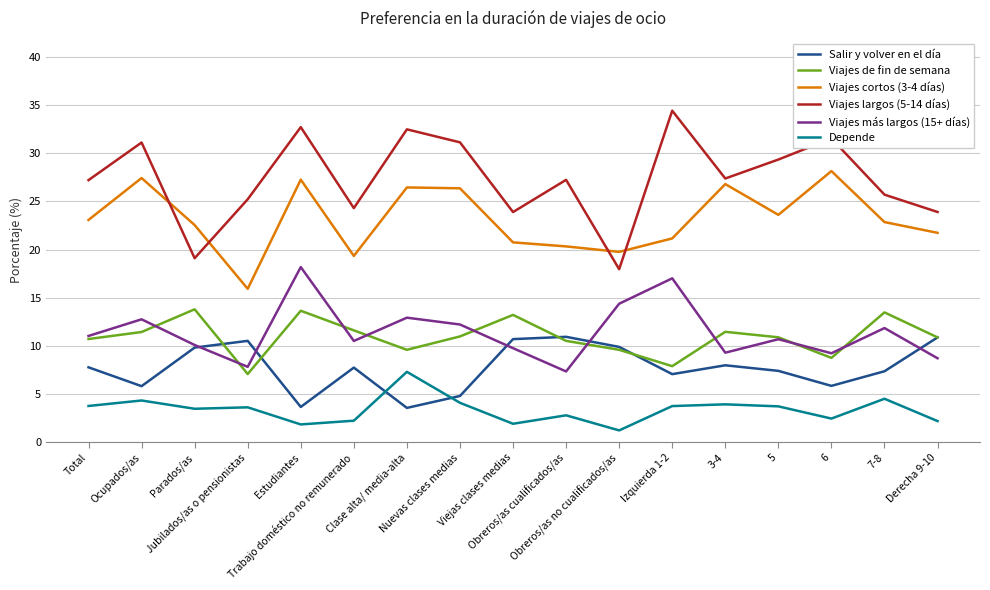

List the series in order of their peak value, highest first.

Viajes largos (5-14 días), Viajes cortos (3-4 días), Viajes más largos (15+ días), Viajes de fin de semana, Salir y volver en el día, Depende